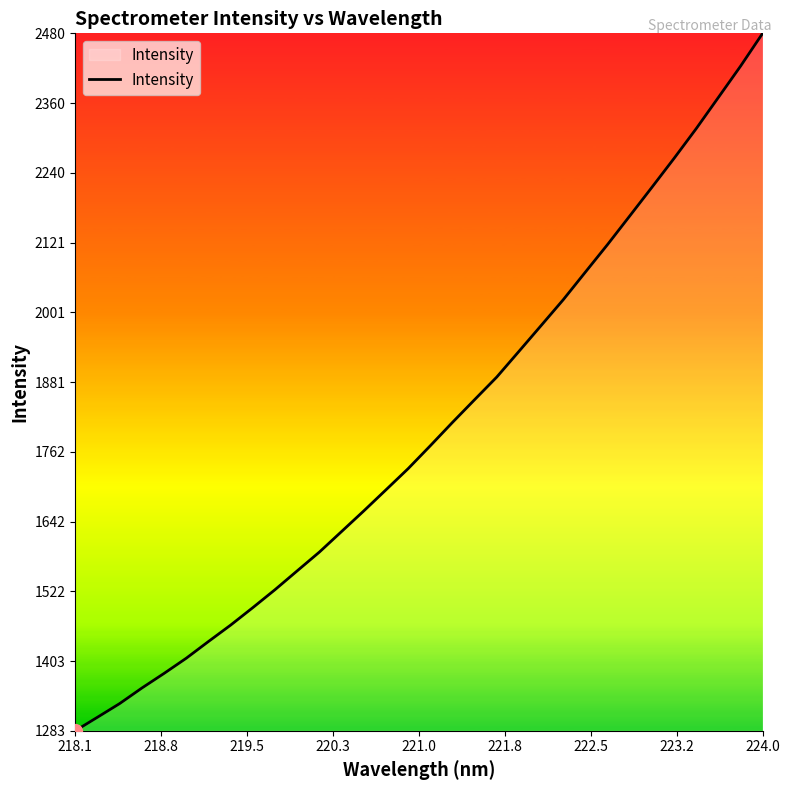

What is the minimum value shown in the chart?

1283.5